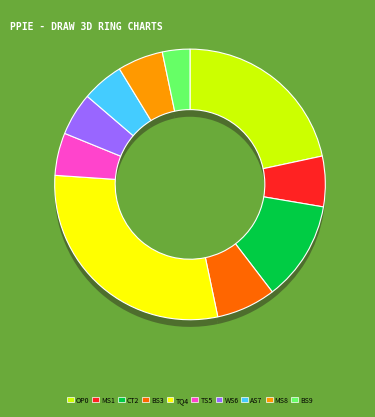

Combined, do Murphy St and Aro Street account for over 50%?

No